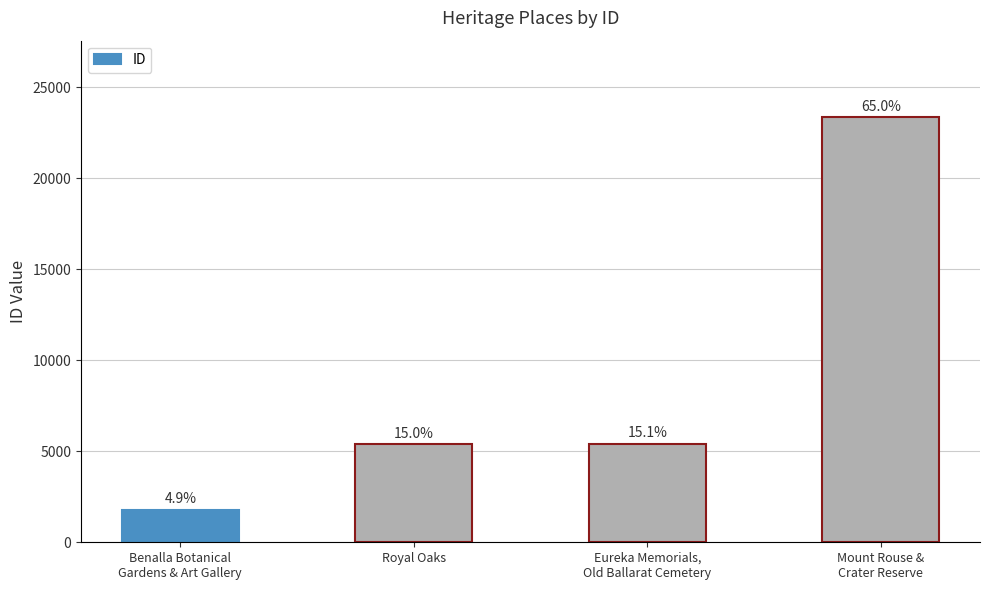

Reading left to right, transcribe all the data shown in this chart.

1772	5378	5422	23358